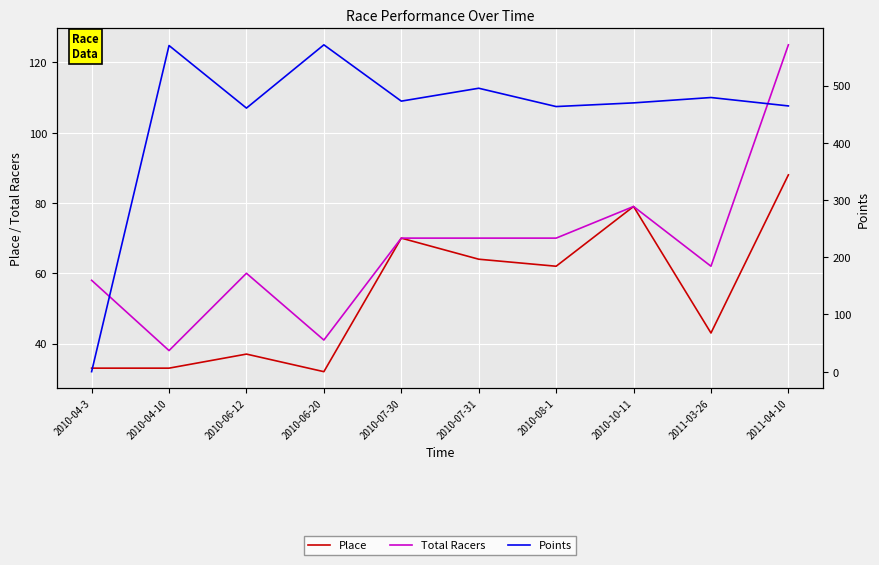

What is the difference between the Total Racers values at 2010-06-20 and 2010-07-31?

29.0